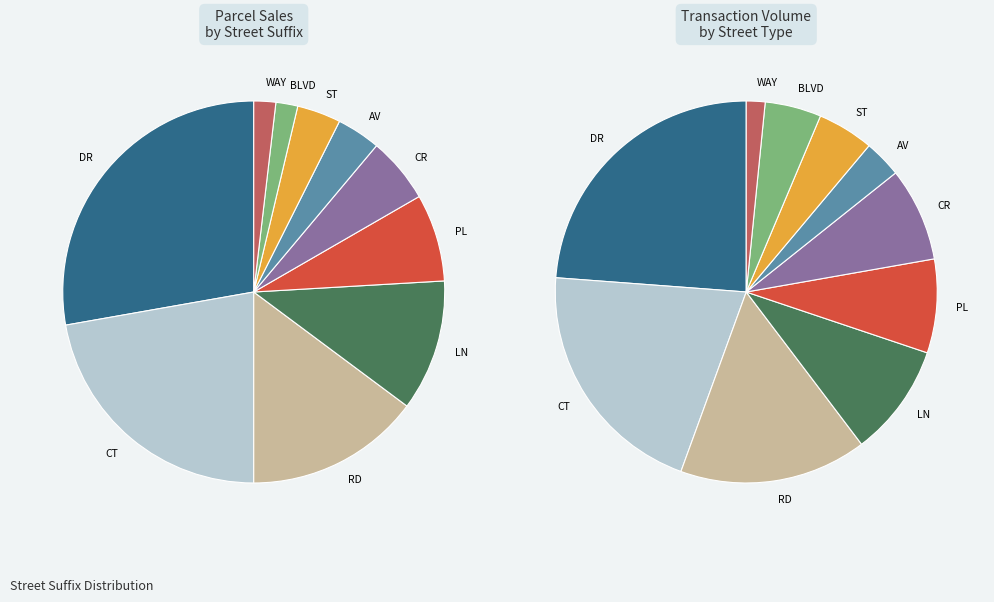

Which category has the biggest portion of the pie?

DR